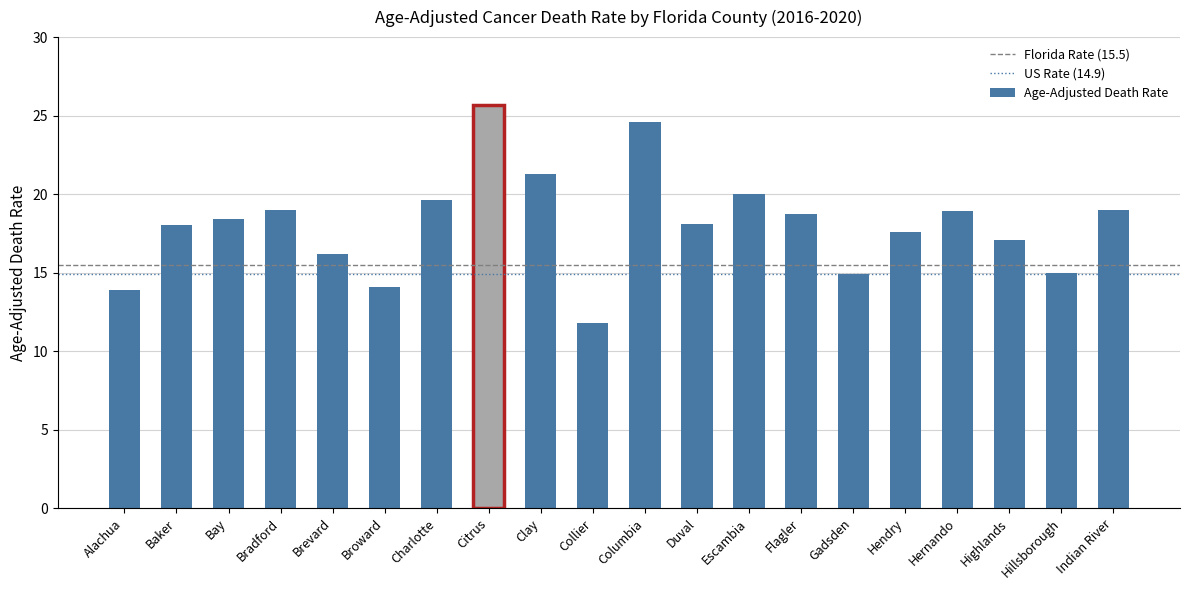

What value does the data have at Bay?

18.4